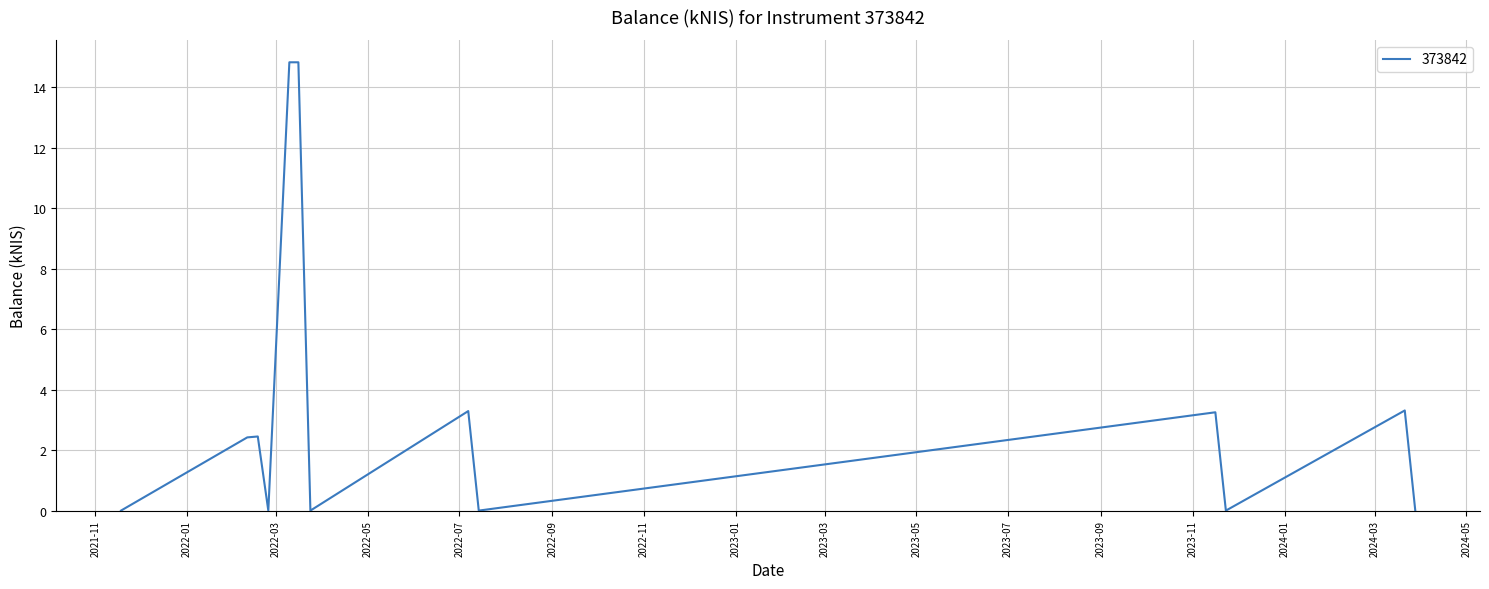

What is the greatest value displayed?

14.8